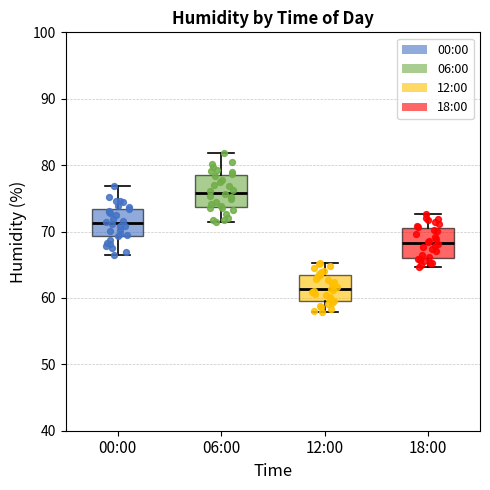

Which box's median line is the lowest?

12:00